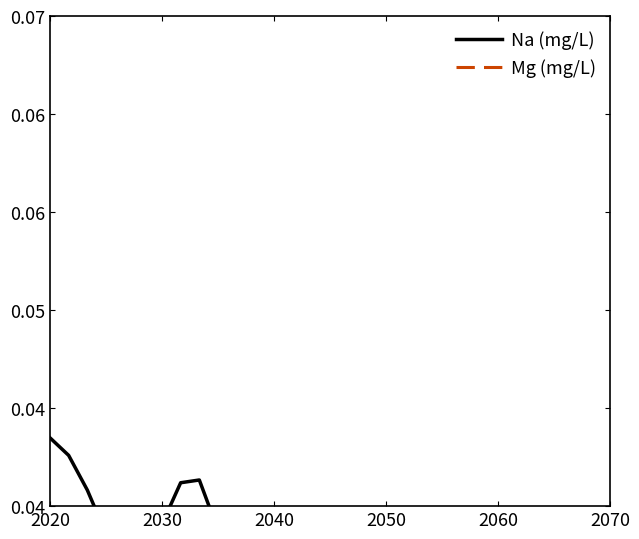

How many interior local valleys does the Mg (mg/L) series have?

3